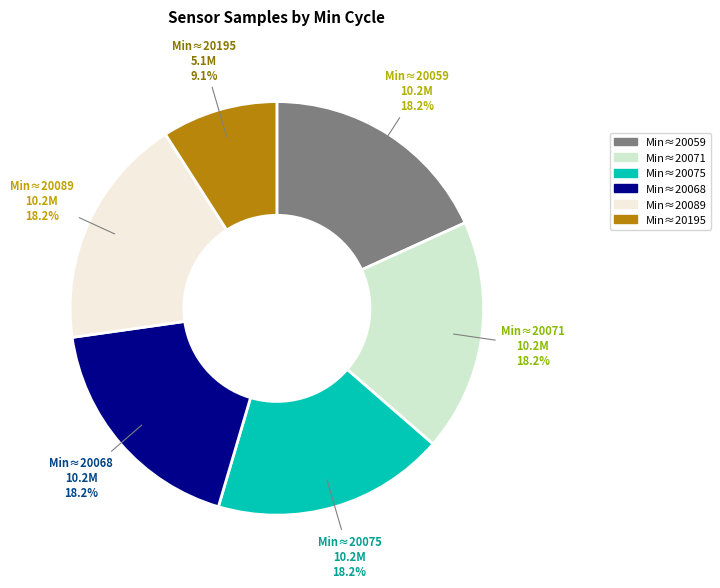

To the nearest percent, what is the average slice percentage?

17%